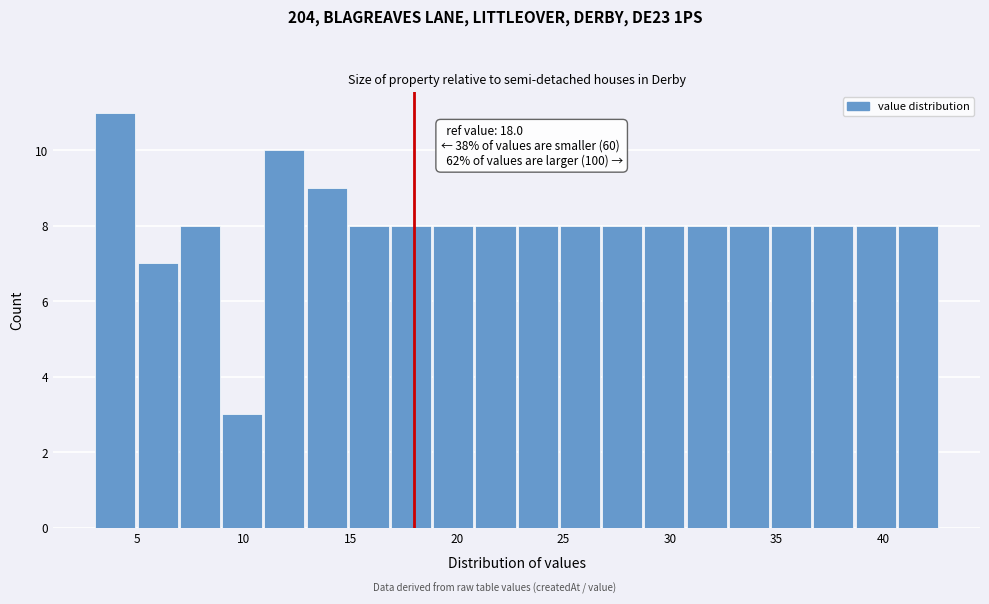

Around what value on the x-axis is the tallest bar? Give the approximate position of its centre, as read against the axis.

4.0